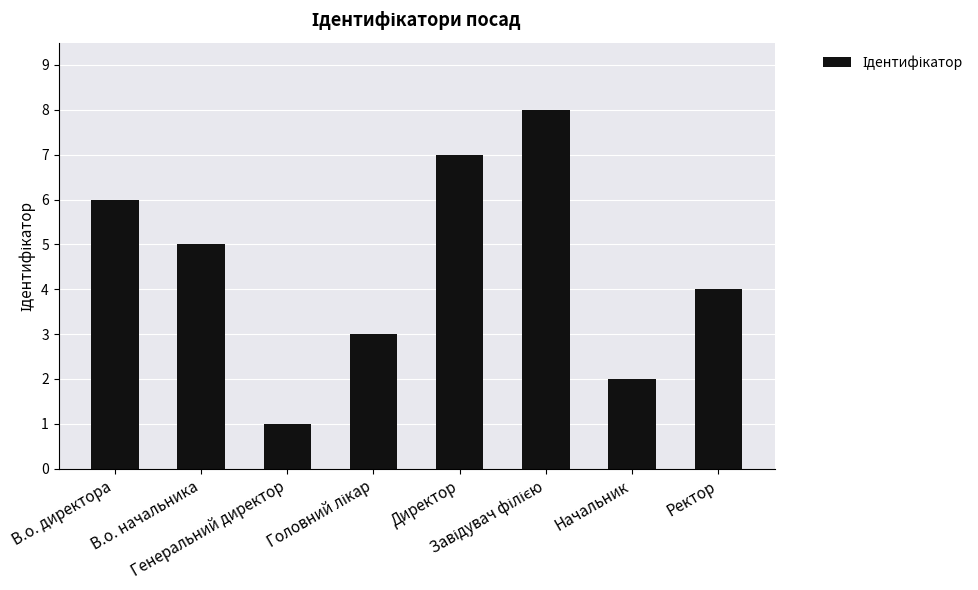

What is the sum of all values?

36